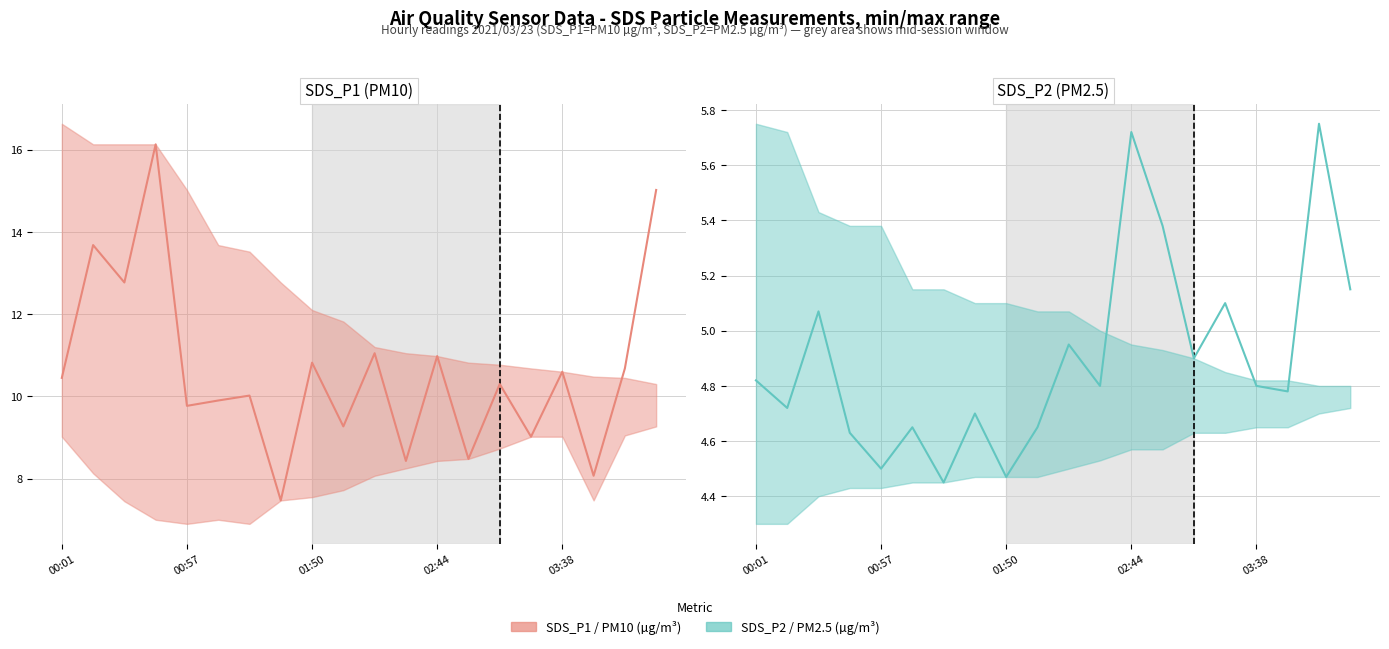

What is the value of the SDS_P2 (PM2.5) point at the 6th from the left?

4.7